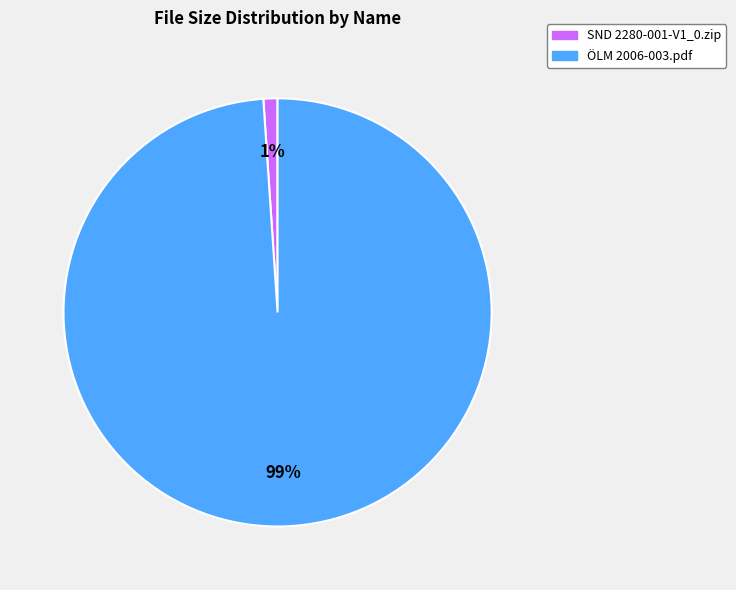

Do SND 2280-001-V1_0.zip and ÖLM 2006-003.pdf together represent more than half of the pie?

Yes